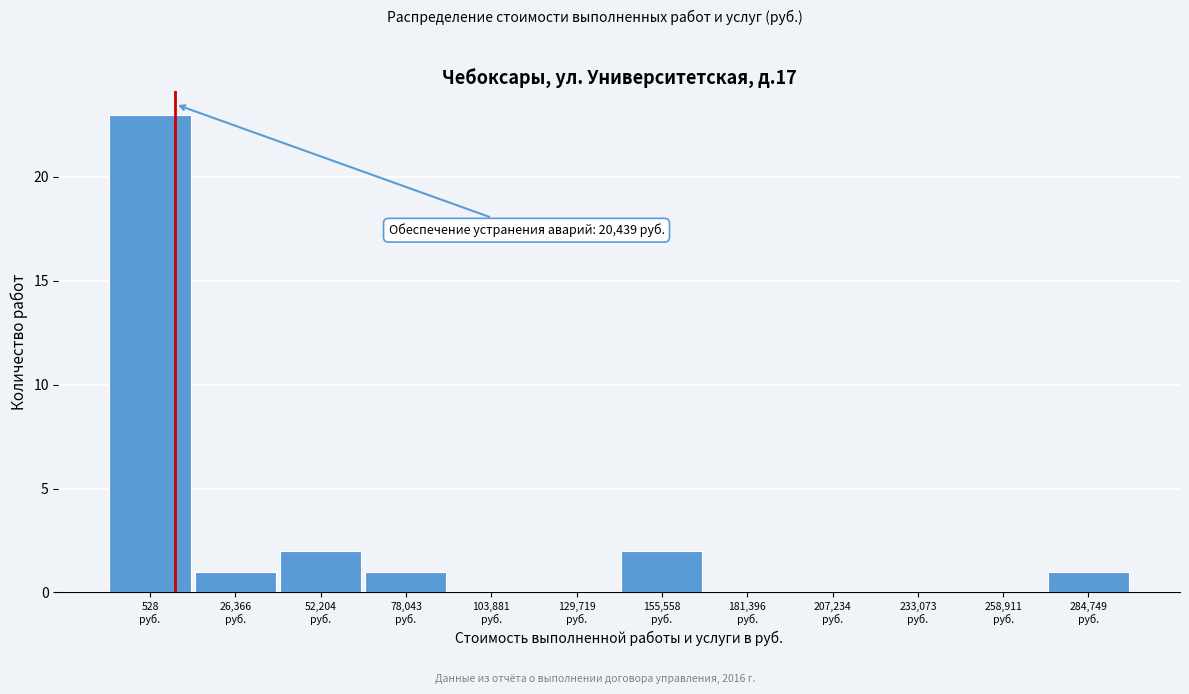

What is the greatest value displayed?

23